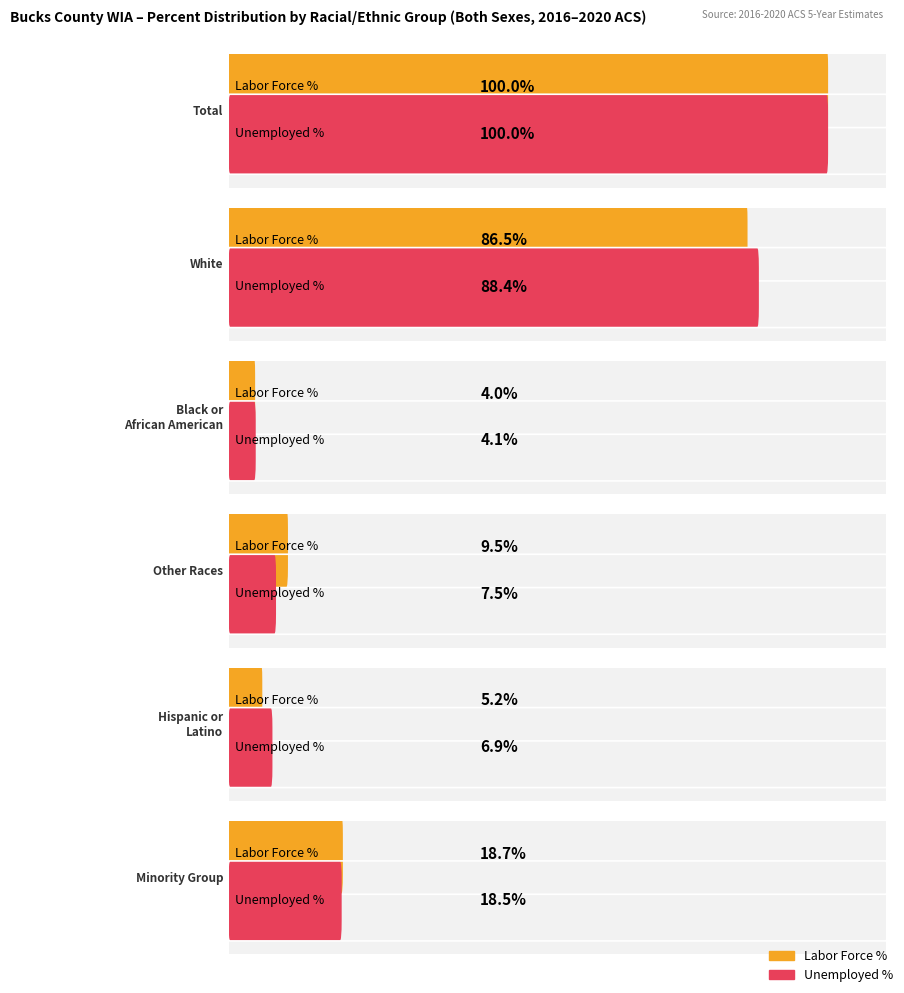

Rank the categories by Employed value from lowest to highest.

Black or African American, Hispanic or Latino, Other Races, Minority Group, White, Total